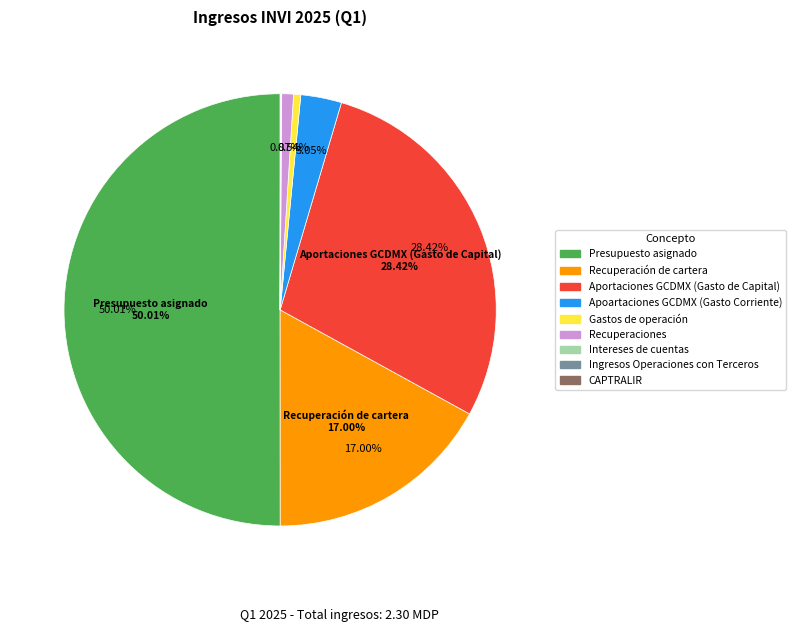

To the nearest percent, what is the difference between the Gastos de operación and Aportaciones GCDMX (Gasto de Capital) slice percentages?

28%